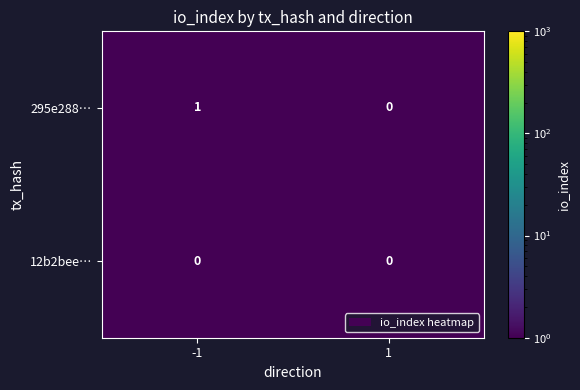

Which series changed the most between -1 and 1?

295e288…